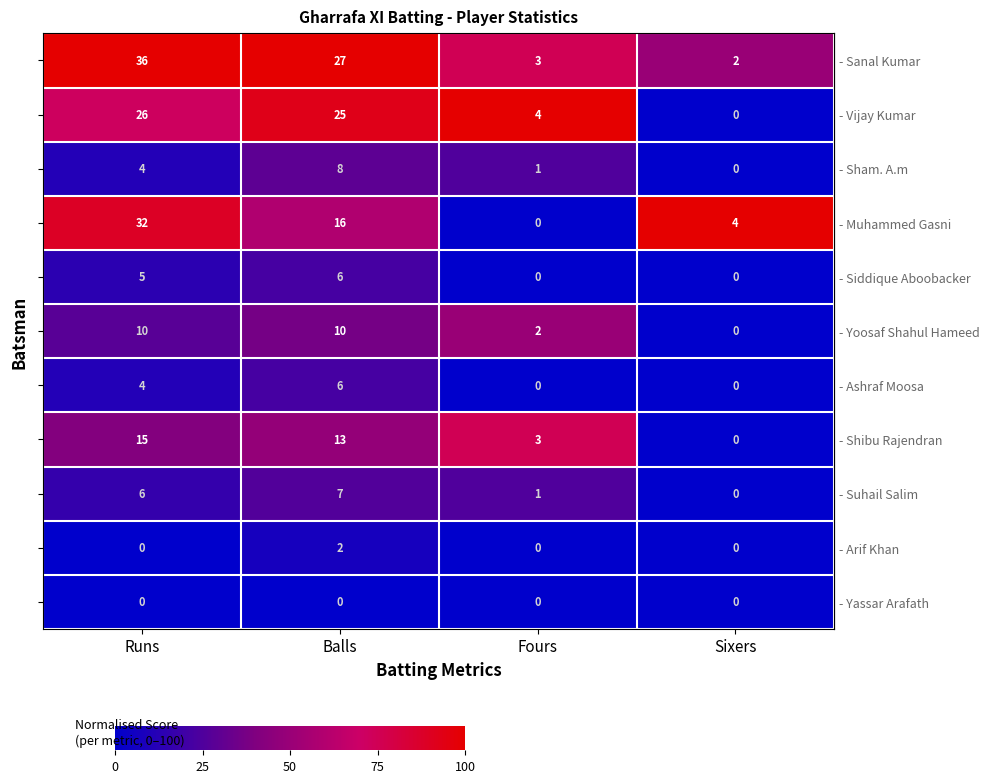

What is the total value across all series at Sixers?

6